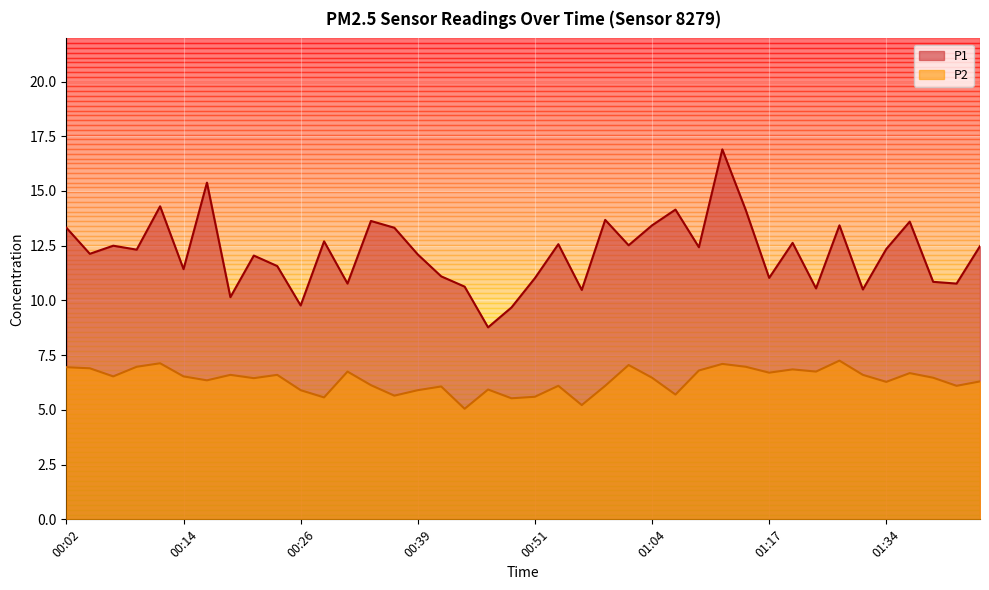

What is the label of the 5th point from the right?

01:34